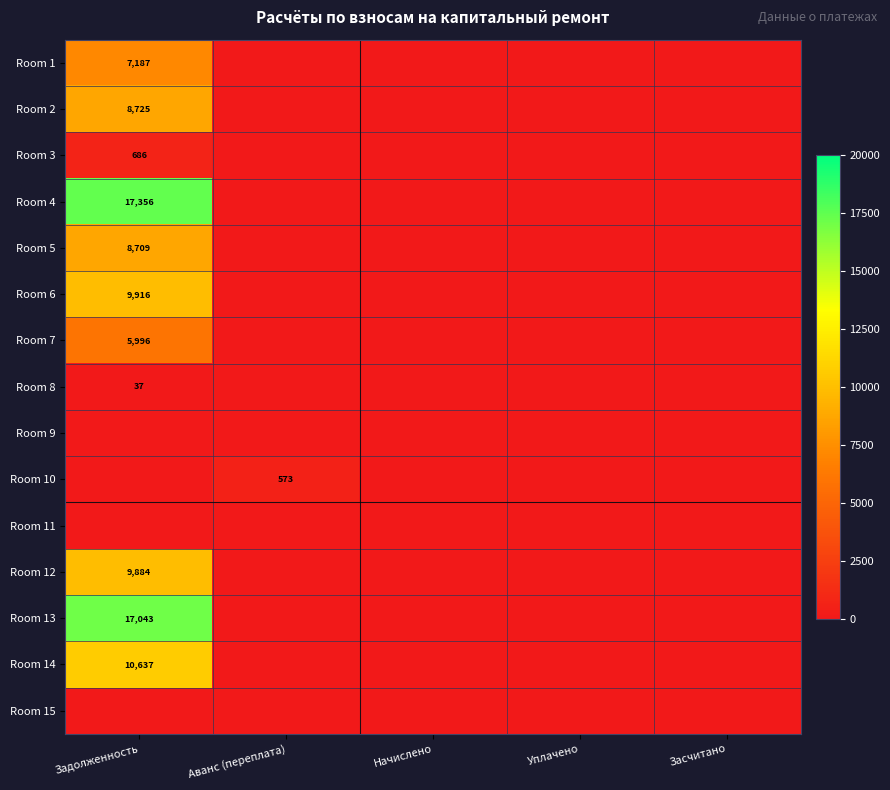

The Room 6 series shows 9916 at Задолженность. True or false?

True